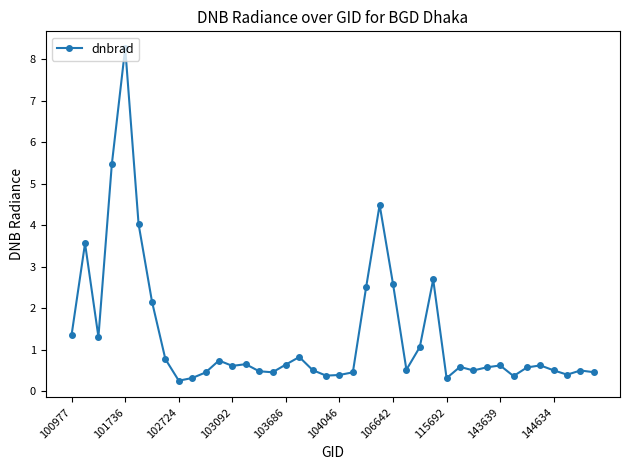

How many categories are shown in the chart?

40